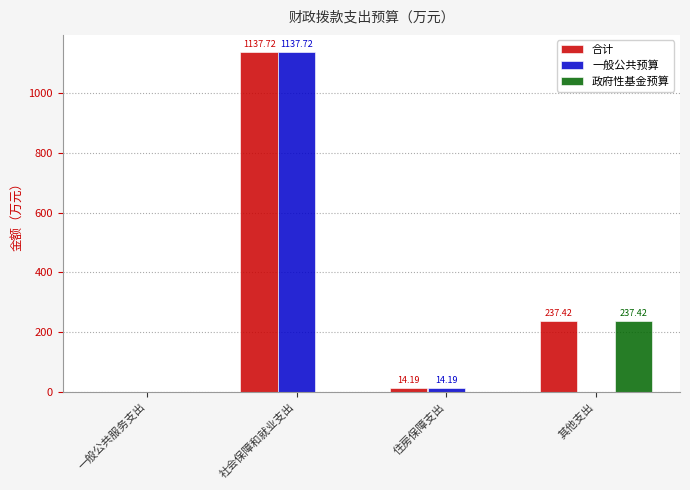

Between 住房保障支出 and 其他支出, which series saw the biggest shift?

政府性基金预算